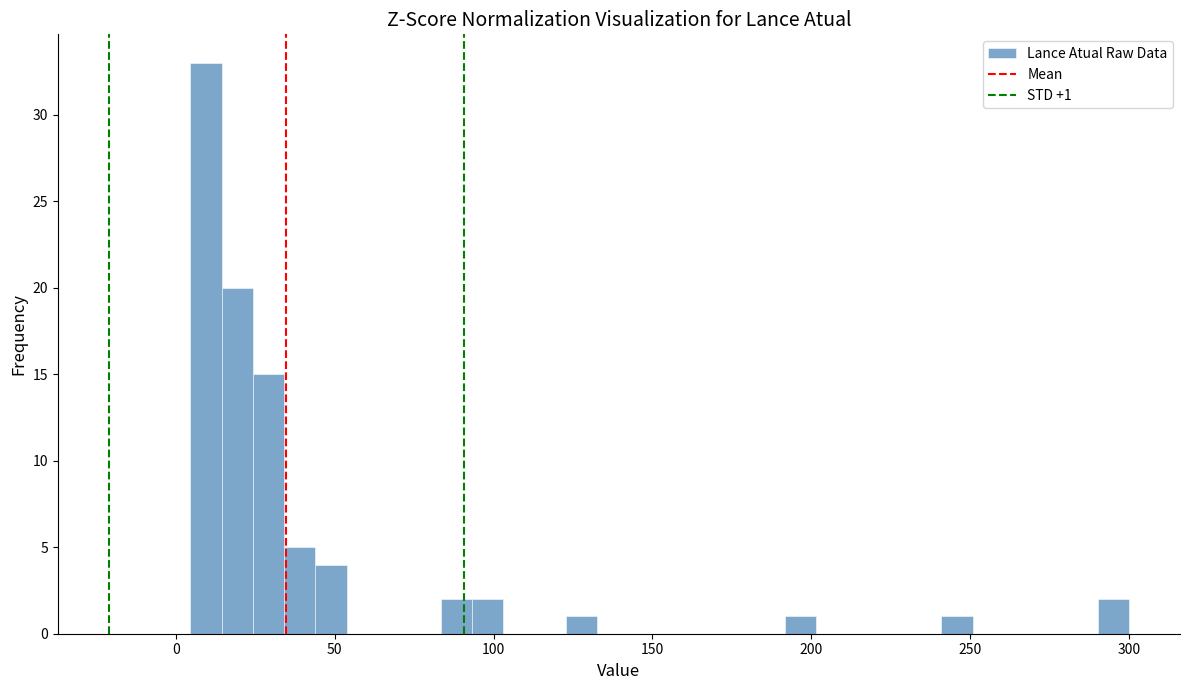

Read against the x-axis, roughly where is the centre of the tallest bar?

10